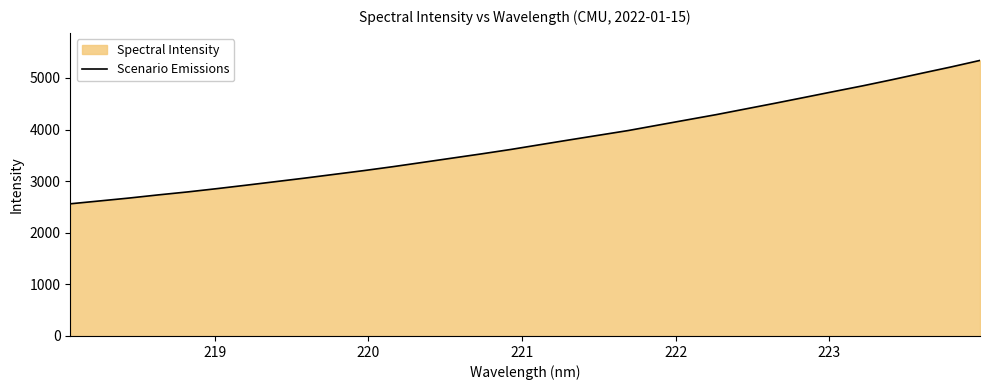

What is the greatest value displayed?

5339.4